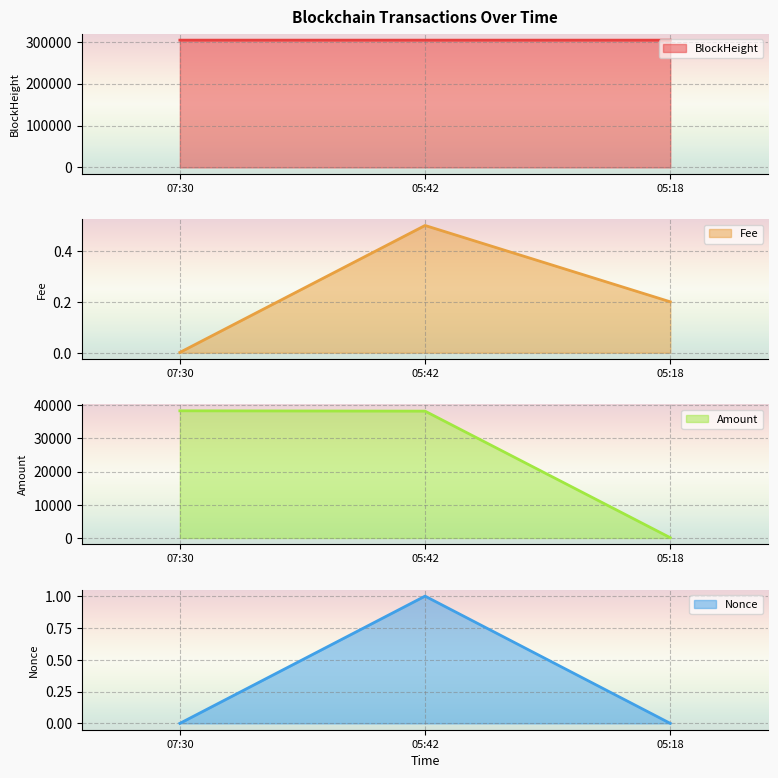

What is the highest value of the BlockHeight series?

303982